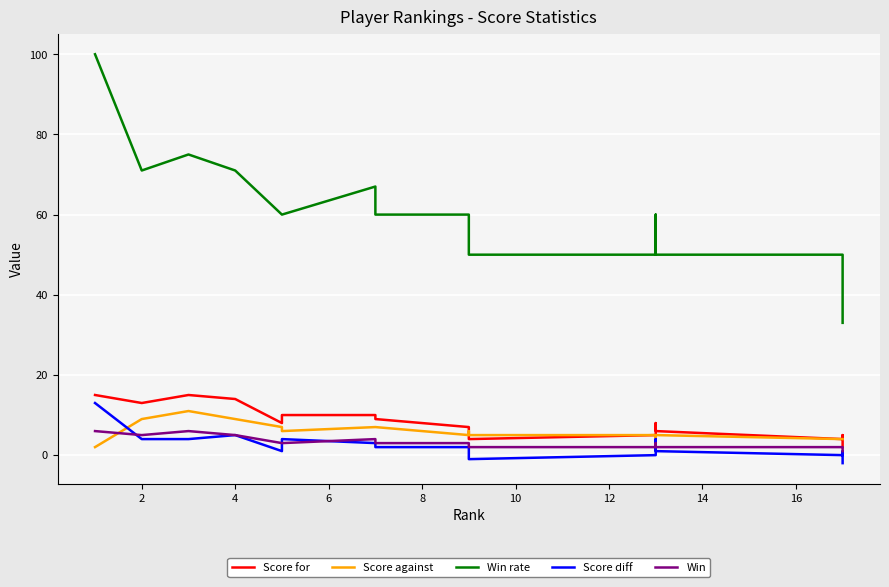

True or false: Win rate and Score diff intersect in this chart.

False